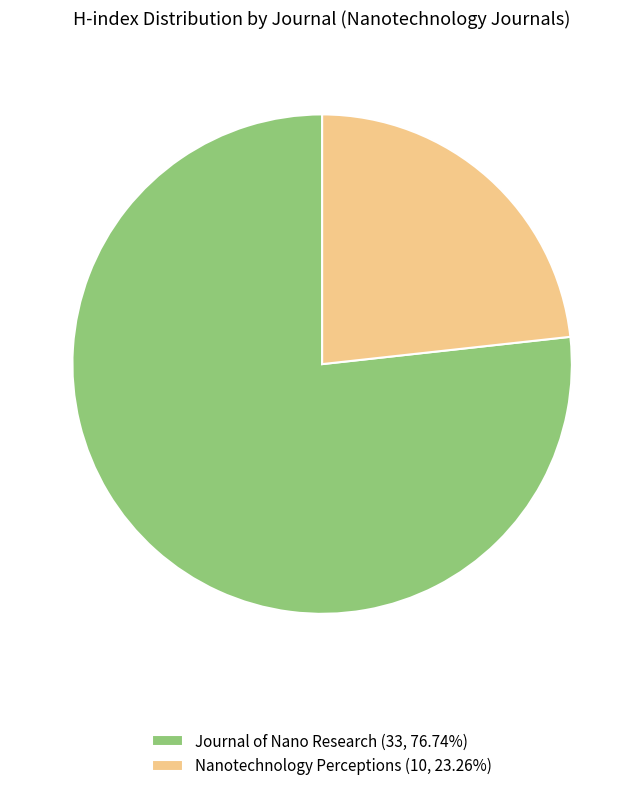

Is the sum of Nanotechnology Perceptions (10, 23.26%) and Journal of Nano Research (33, 76.74%) greater than half?

Yes